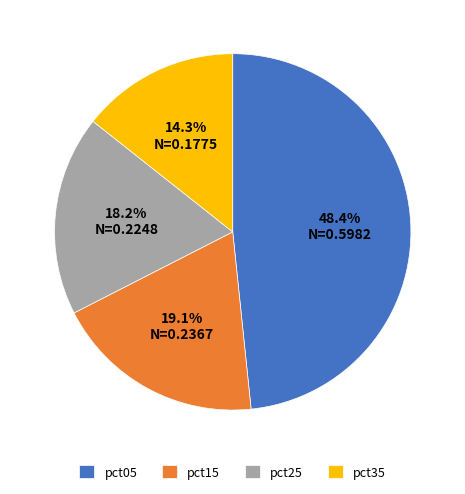

Which category has the smallest portion of the pie?

pct35